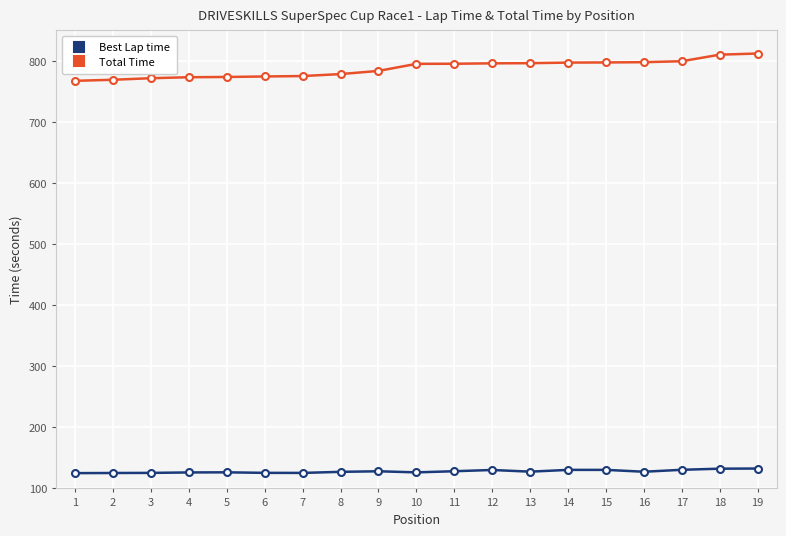

What is the value of the Total Time point at the 5th from the left?

773.8